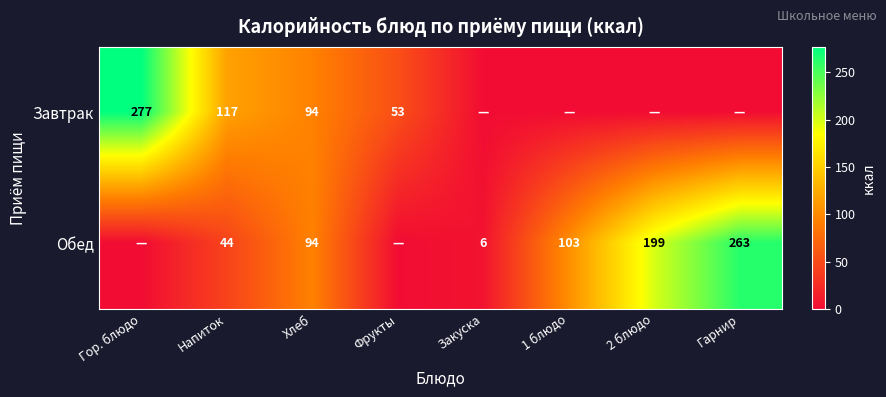

At Напиток, list the series in order from smallest to largest.

Обед, Завтрак